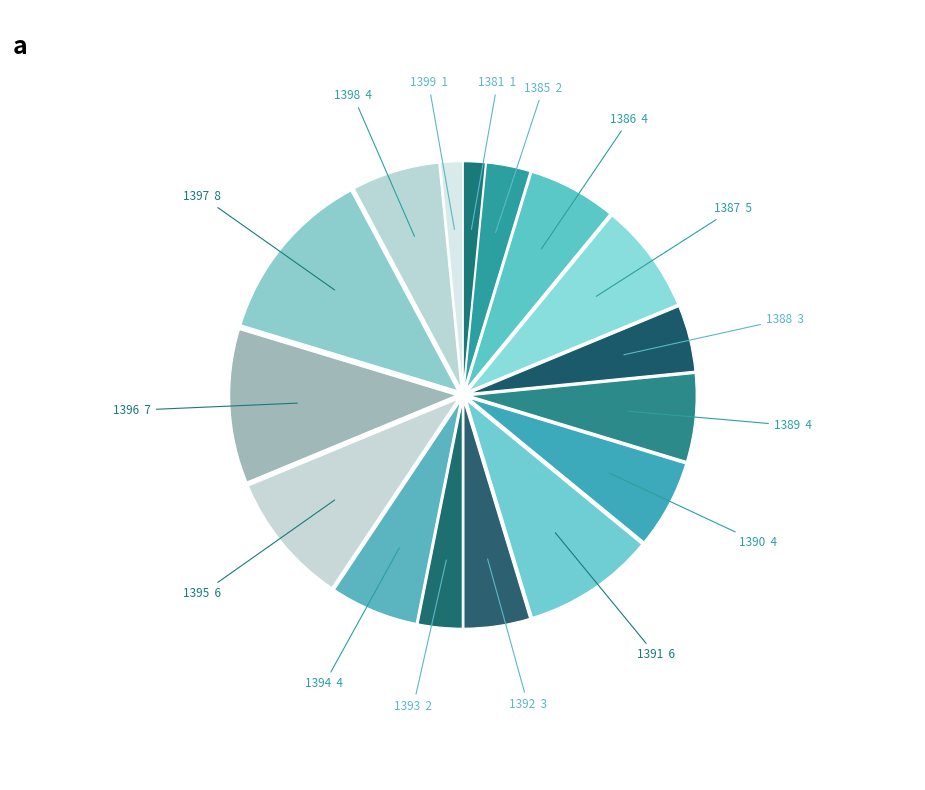

To the nearest percent, what is the average slice percentage?

6%